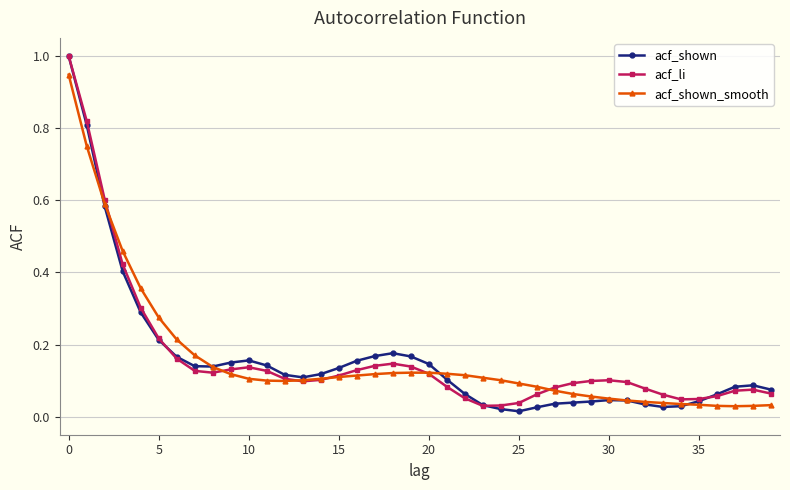

At how many categories does at least one series exceed 0?

40